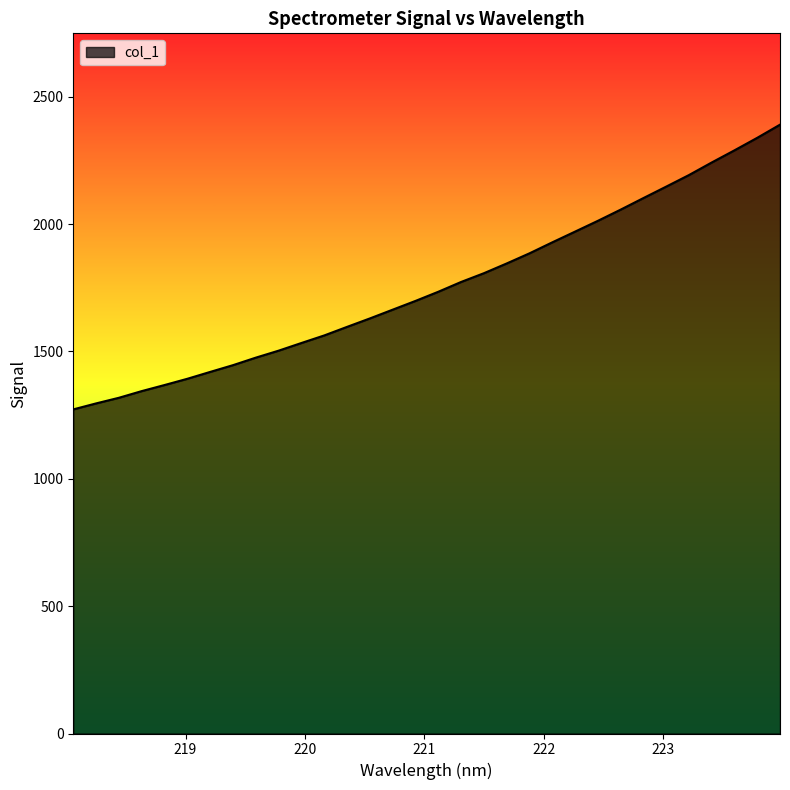

Count the number of categories in the chart.

32